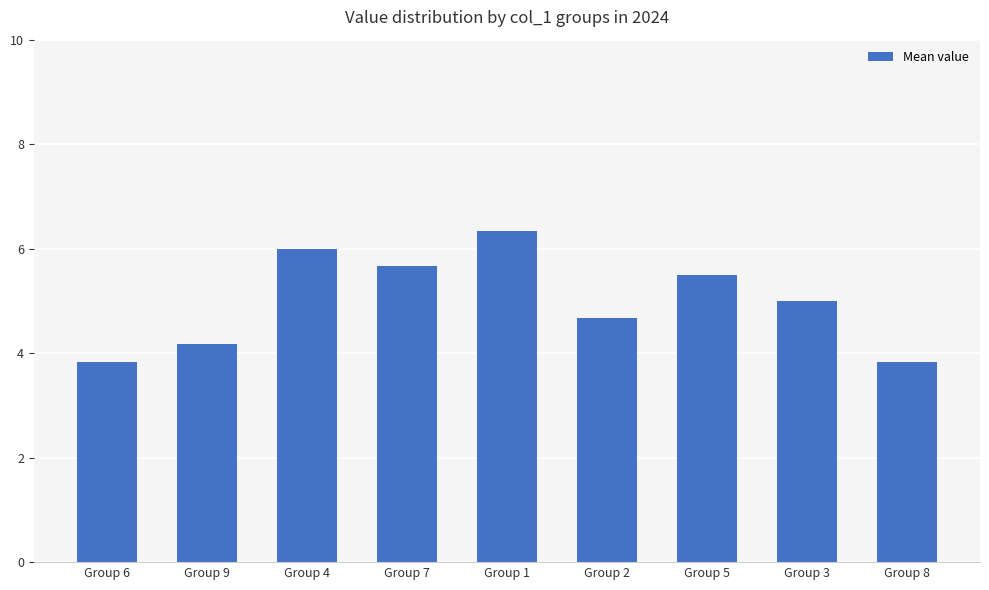

How many bars are there in total?

9